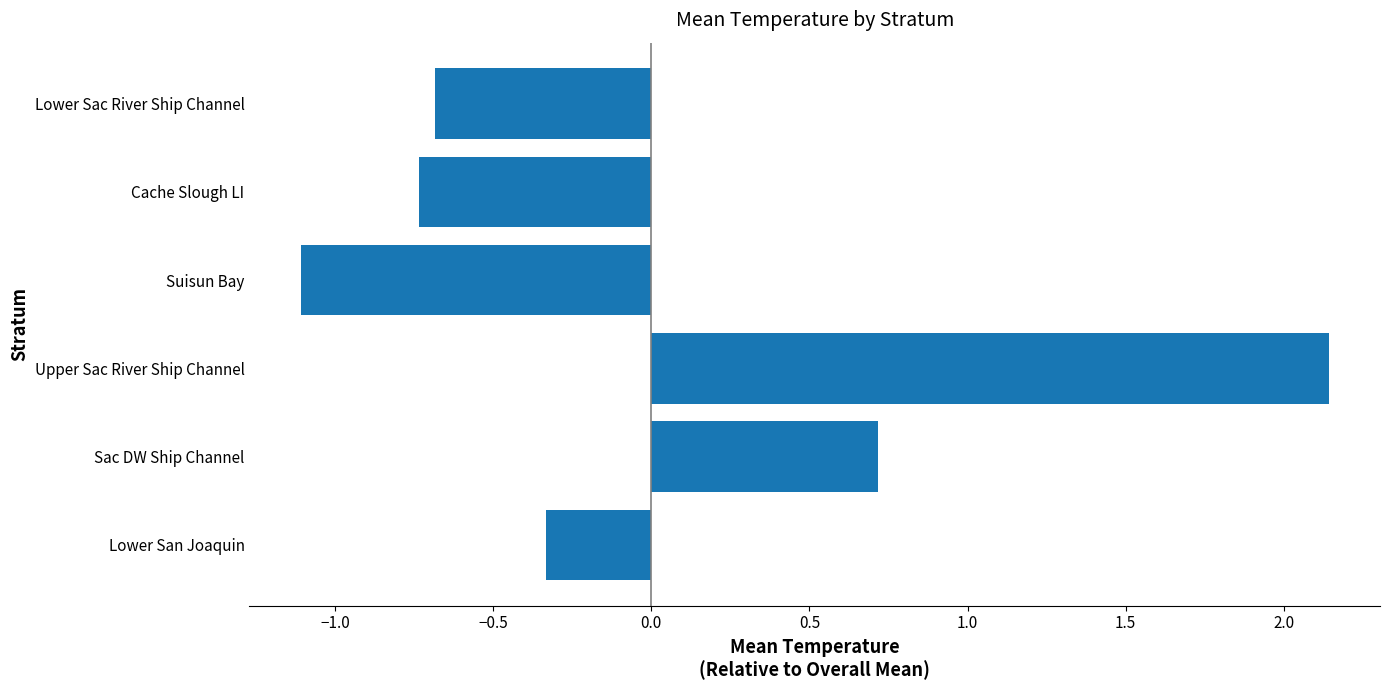

Between Lower Sac River Ship Channel and Upper Sac River Ship Channel, which is larger?

Upper Sac River Ship Channel